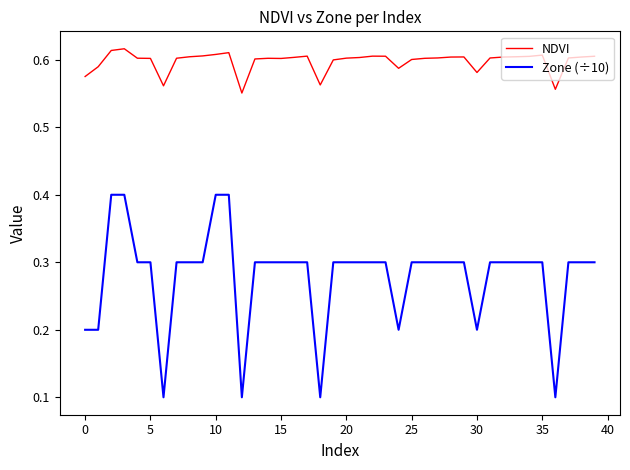

Rank the series by their average value, from highest to lowest.

NDVI, Zone (÷10)